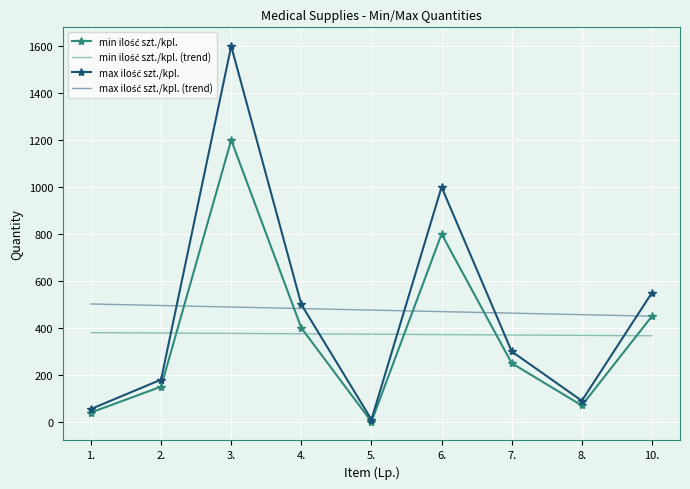

What is the total value across all series at 8.?

985.1